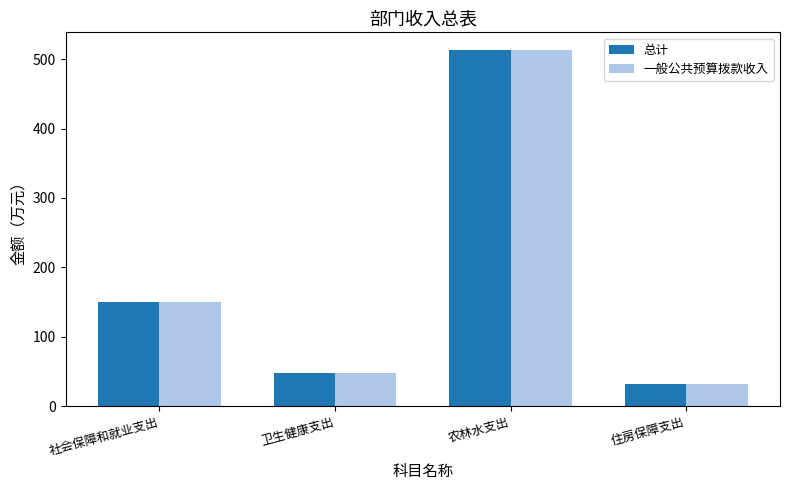

What is the label of the 2nd bar from the left?

卫生健康支出